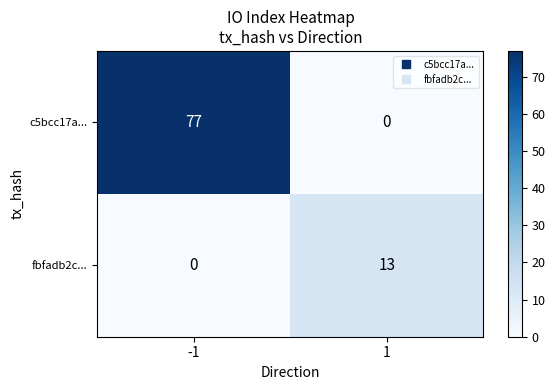

At how many categories does at least one series exceed 36?

1